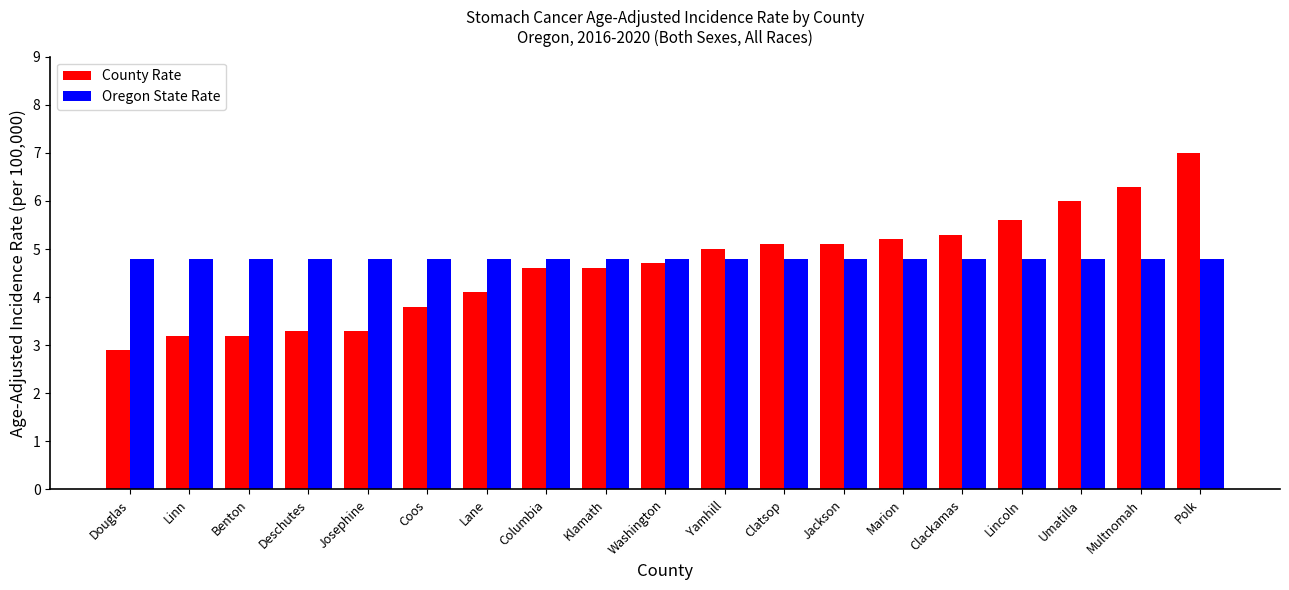

What is the label of the 7th bar from the left?

Lane